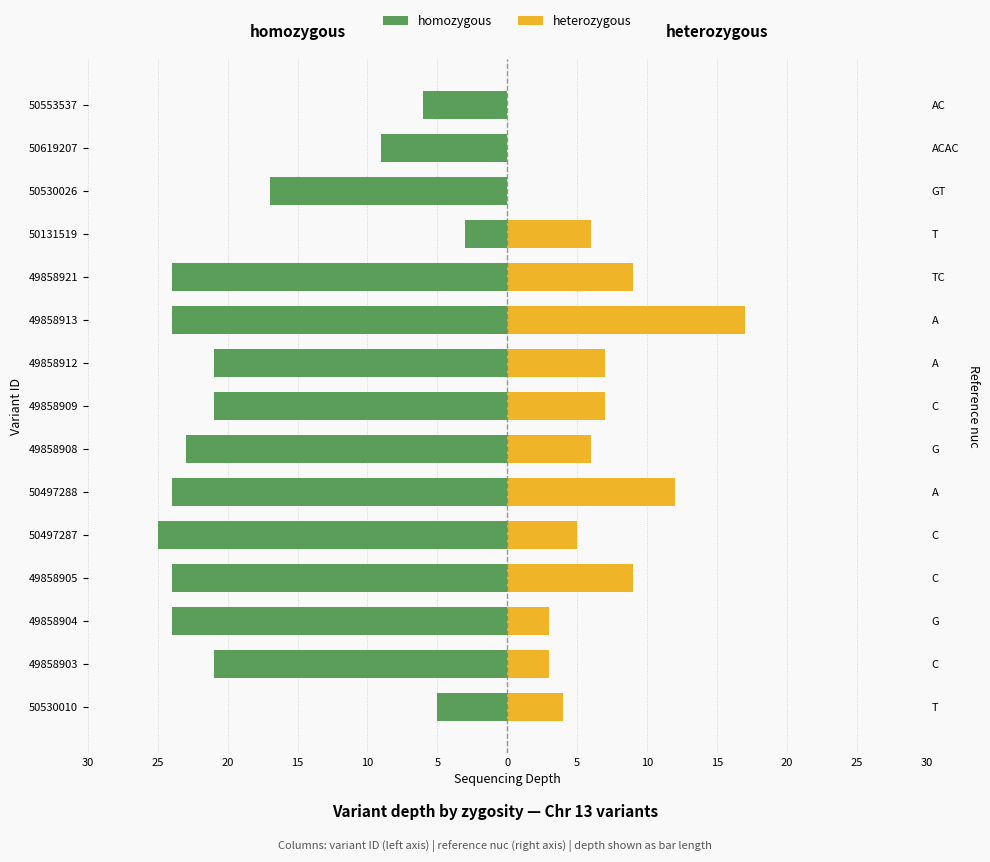

How many bars are there in total?

30